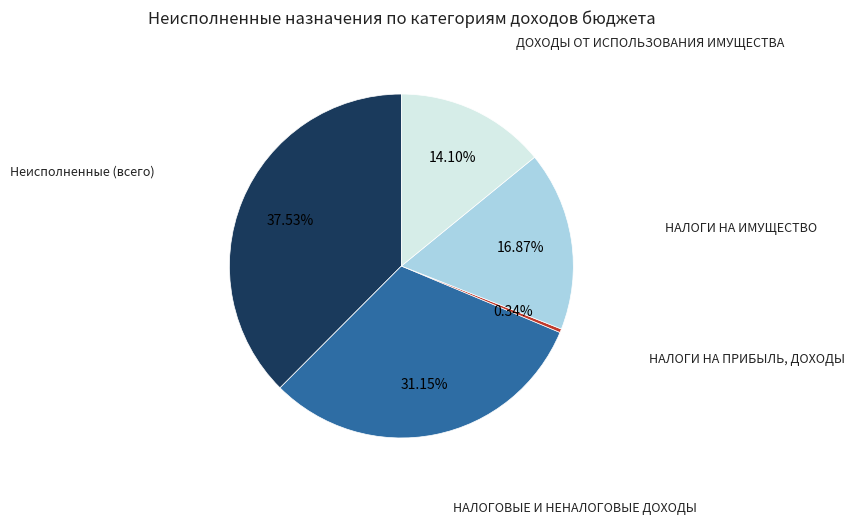

Is there a majority slice in this chart?

No